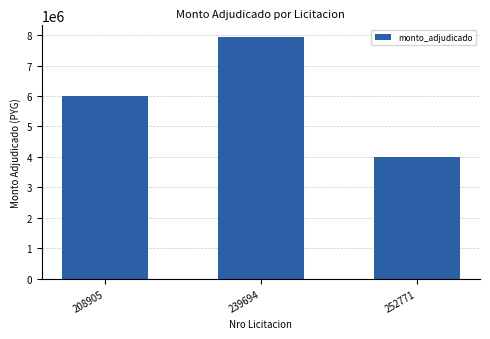

At which label is the value closest to 5962500?

208905